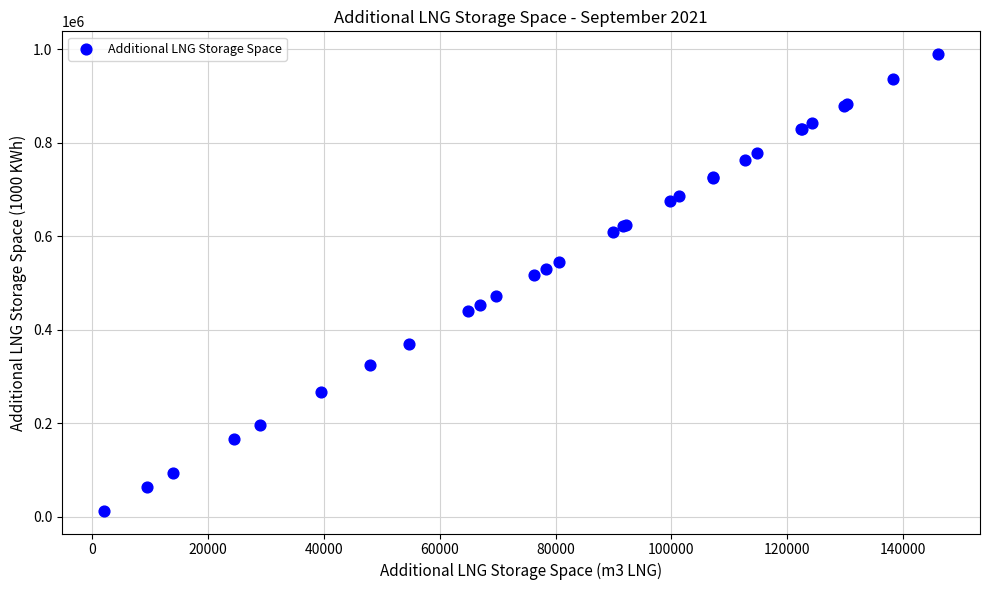

What Y value in the scatter plot is closest to 501149?

516815.0